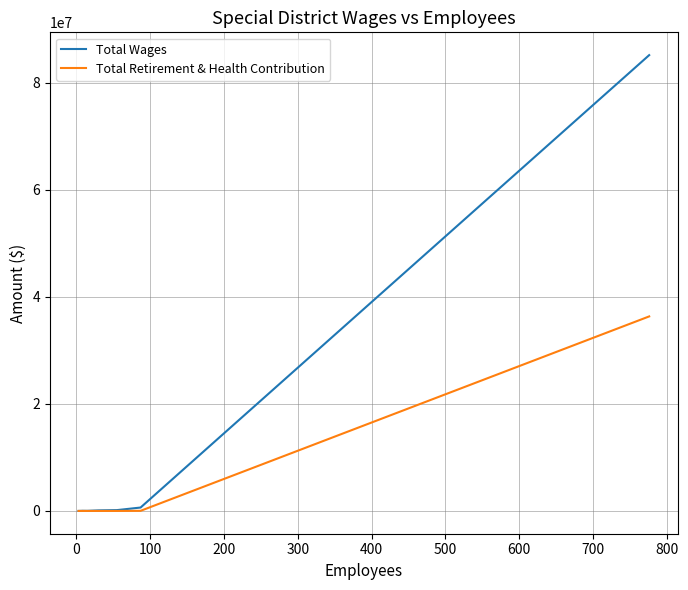

Which series has the widest spread of values?

Total Wages